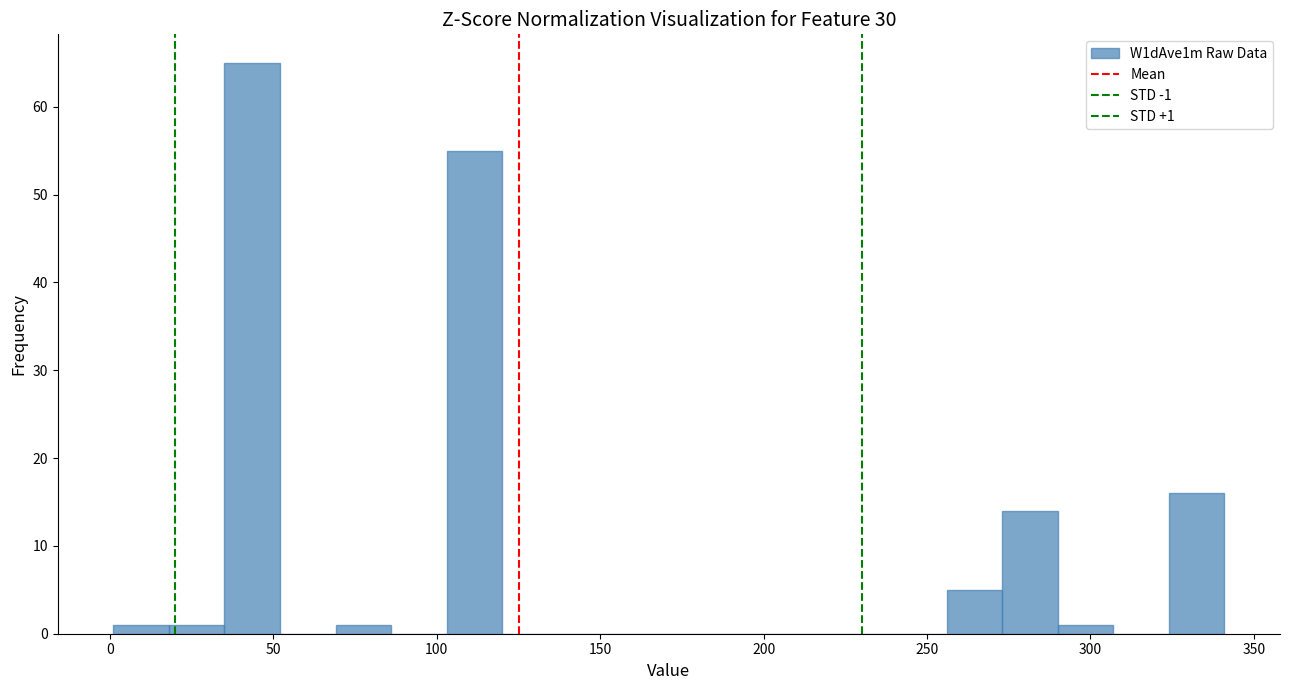

Around what value on the x-axis is the tallest bar? Give the approximate position of its centre, as read against the axis.

45